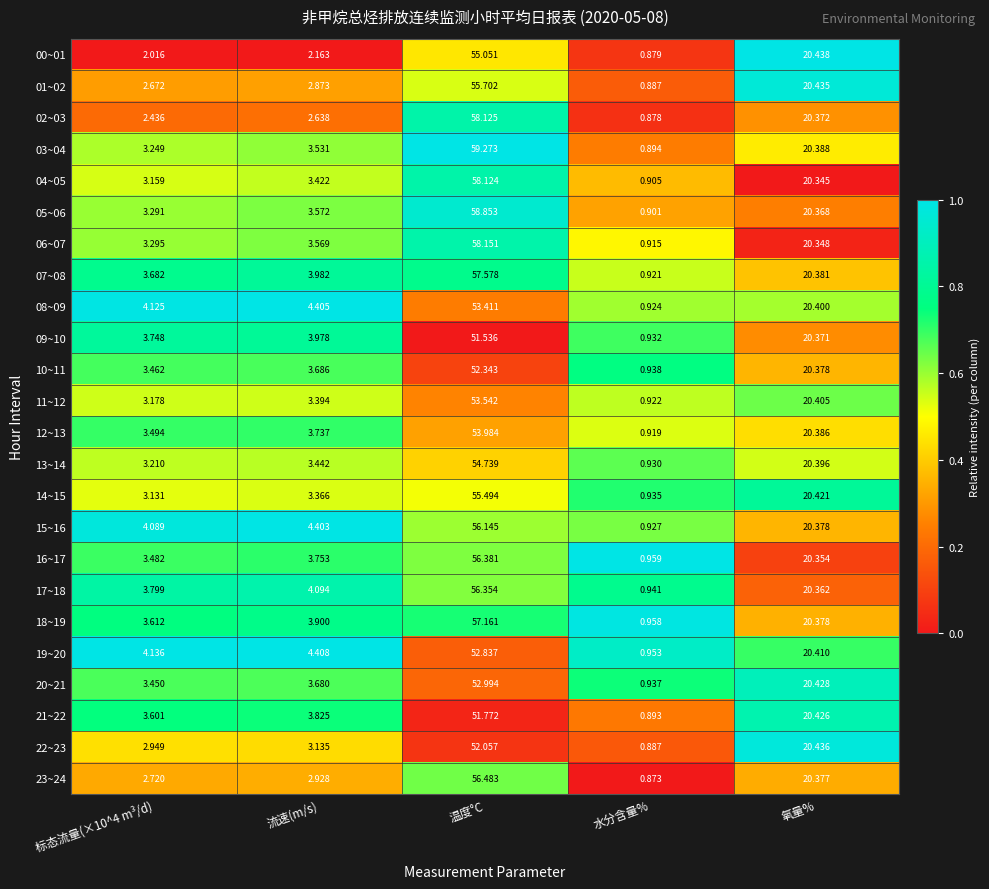

Is the value of 02~03 at 水分含量% greater than the value of 17~18 at 流速(m/s)?

No